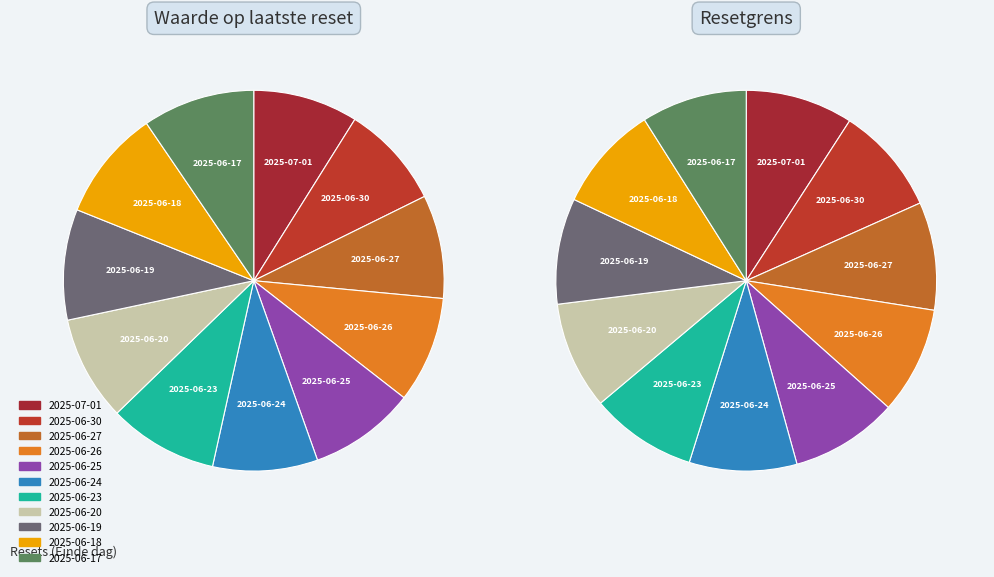

True or false: 2025-06-20 accounts for 3% of the total.

False